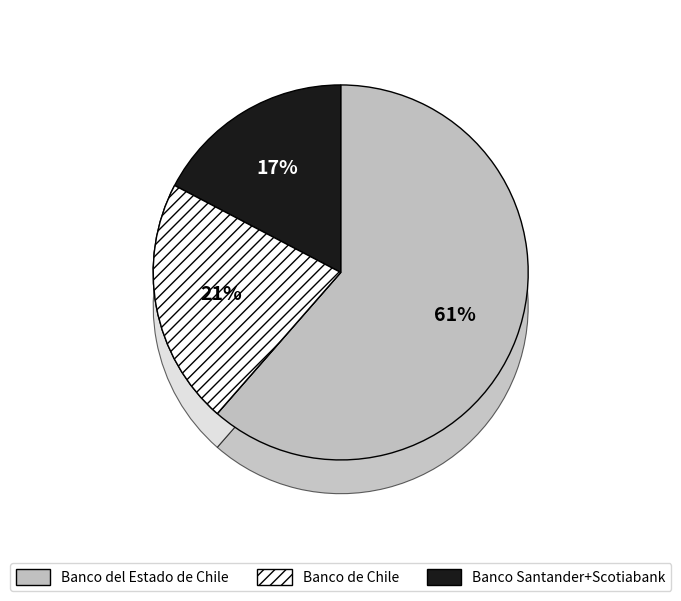

To the nearest percent, what is the combined percentage of Banco del Estado de Chile and Scotiabank Chile?

62%